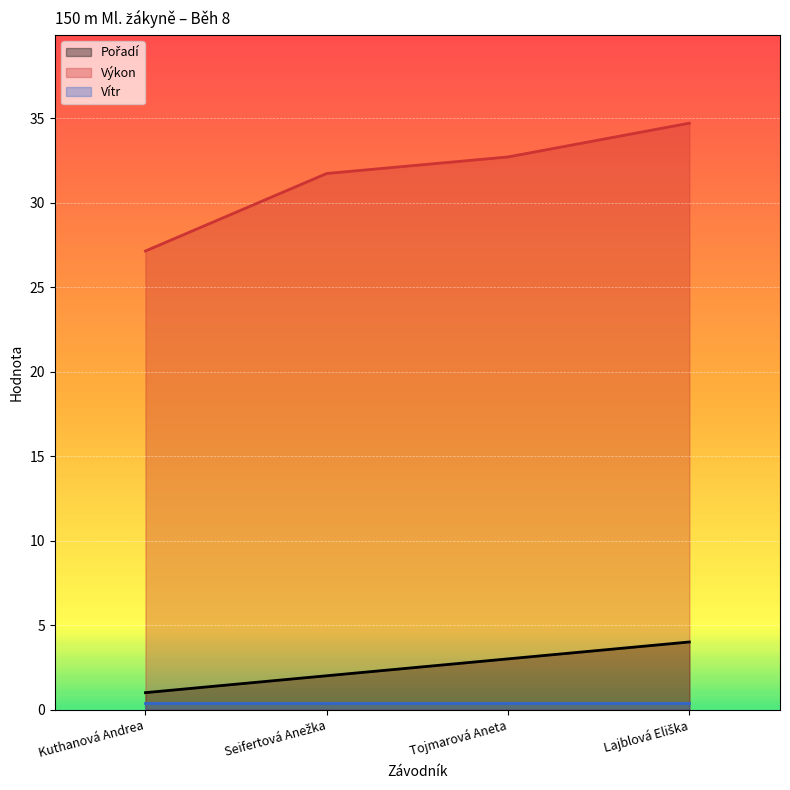

What value does the Pořadí series have at Lajblová Eliška?

4.0